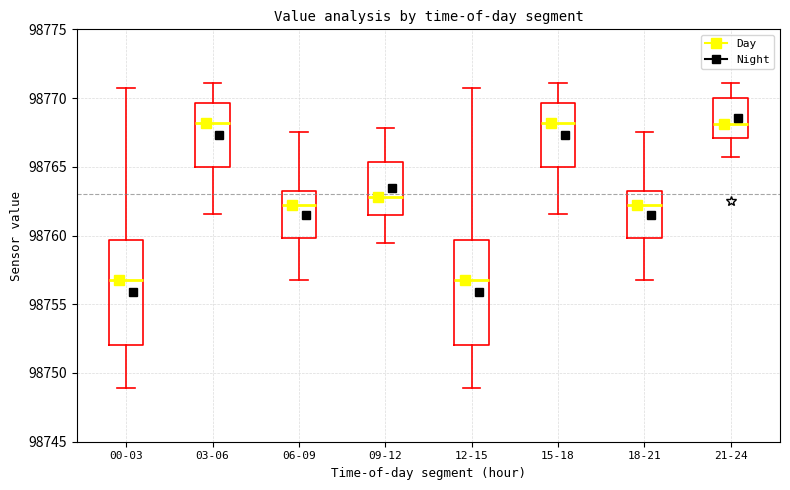

Reading left to right, read every box against the y-axis: the position of its median line, the range the box covers, and the ends of its whiskers. The values are not printed on the chart, so give them approximately, as read against the axis.

00-03: median 98757.0, box 98752.0 to 98759.5, whiskers 98749.0 to 98771.0
03-06: median 98768.0, box 98765.0 to 98769.5, whiskers 98761.5 to 98771.0
06-09: median 98762.0, box 98760.0 to 98763.0, whiskers 98756.5 to 98767.5
09-12: median 98763.0, box 98761.5 to 98765.5, whiskers 98759.5 to 98768.0
12-15: median 98757.0, box 98752.0 to 98759.5, whiskers 98749.0 to 98771.0
15-18: median 98768.0, box 98765.0 to 98769.5, whiskers 98761.5 to 98771.0
18-21: median 98762.0, box 98760.0 to 98763.0, whiskers 98756.5 to 98767.5
21-24: median 98768.0, box 98767.0 to 98770.0, whiskers 98765.5 to 98771.0